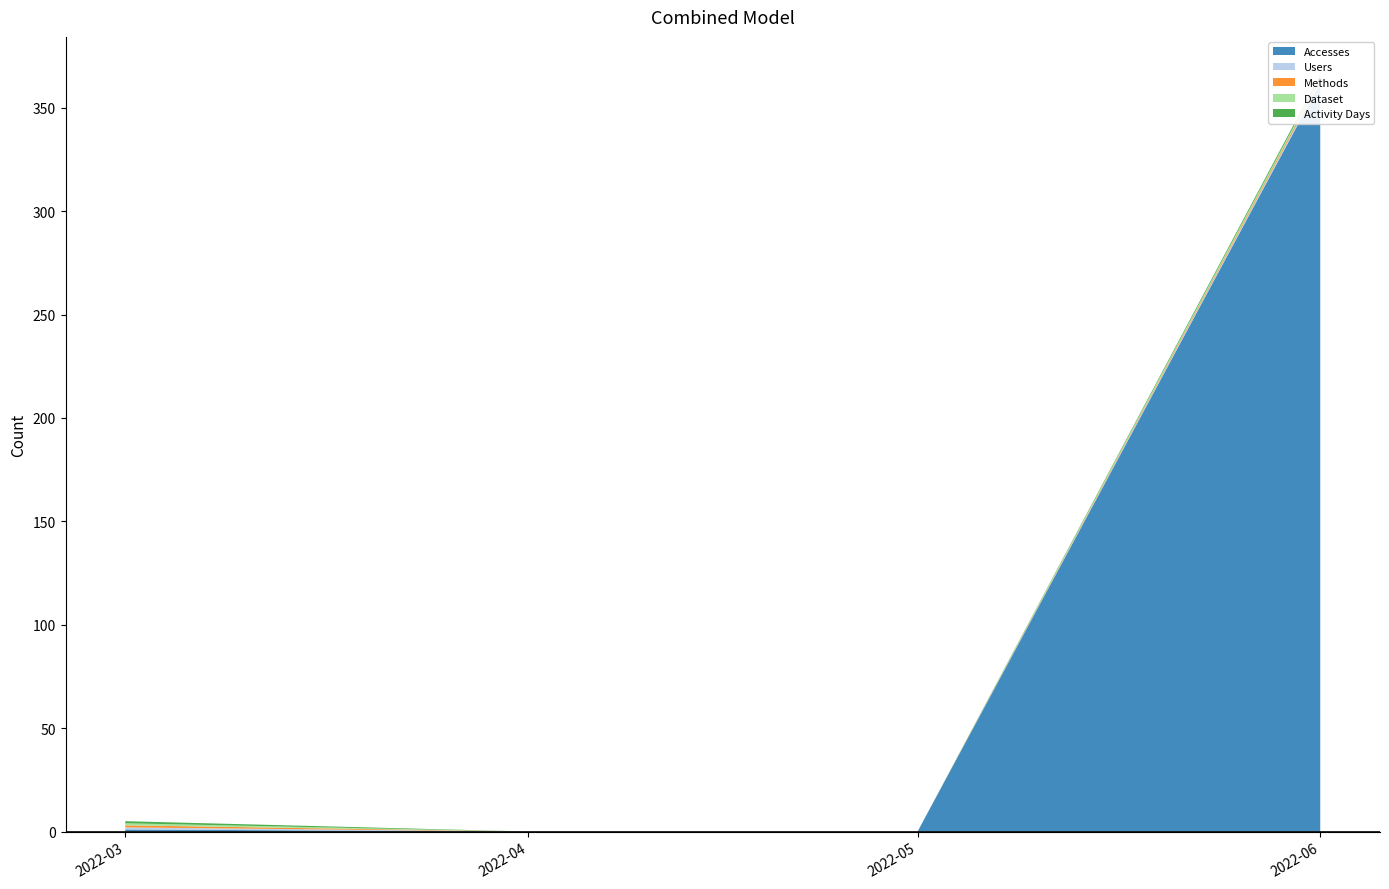

Reading right to left, transcribe all the data shown in this chart.

Accesses: 2022-06-01=362	2022-05-01=0	2022-04-01=0	2022-03-01=1
Users: 2022-06-01=1	2022-05-01=0	2022-04-01=0	2022-03-01=1
Methods: 2022-06-01=1	2022-05-01=0	2022-04-01=0	2022-03-01=1
Dataset: 2022-06-01=1	2022-05-01=0	2022-04-01=0	2022-03-01=1
Activity Days: 2022-06-01=1	2022-05-01=0	2022-04-01=0	2022-03-01=1